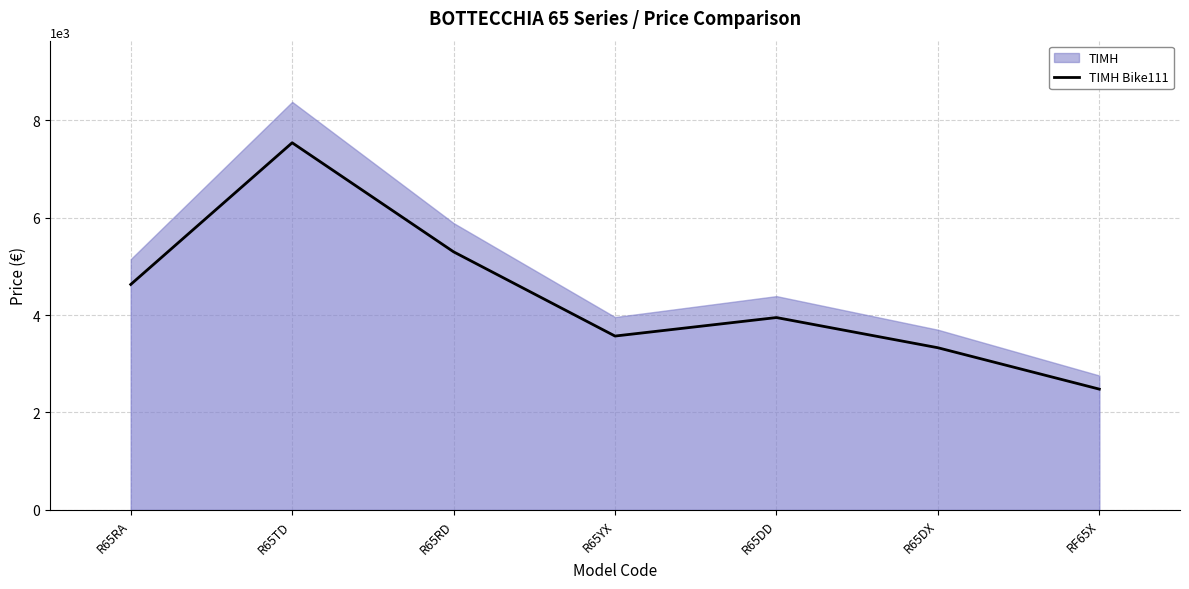

What is the greatest value displayed?

7540